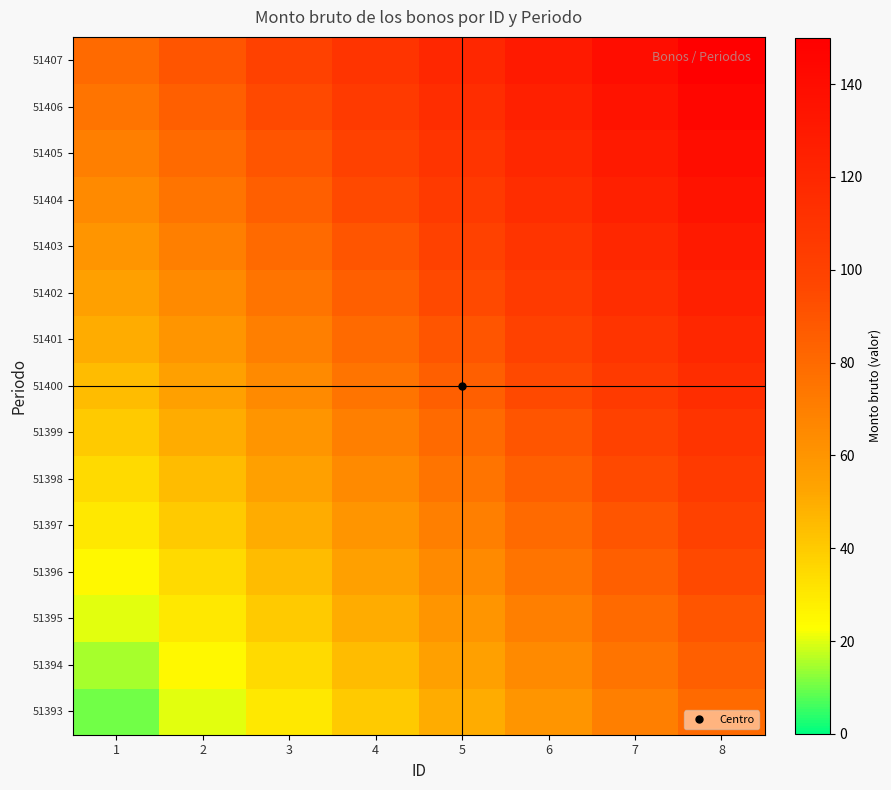

List the series in order of their peak value, highest first.

51407, 51406, 51405, 51404, 51403, 51402, 51401, 51400, 51399, 51398, 51397, 51396, 51395, 51394, 51393